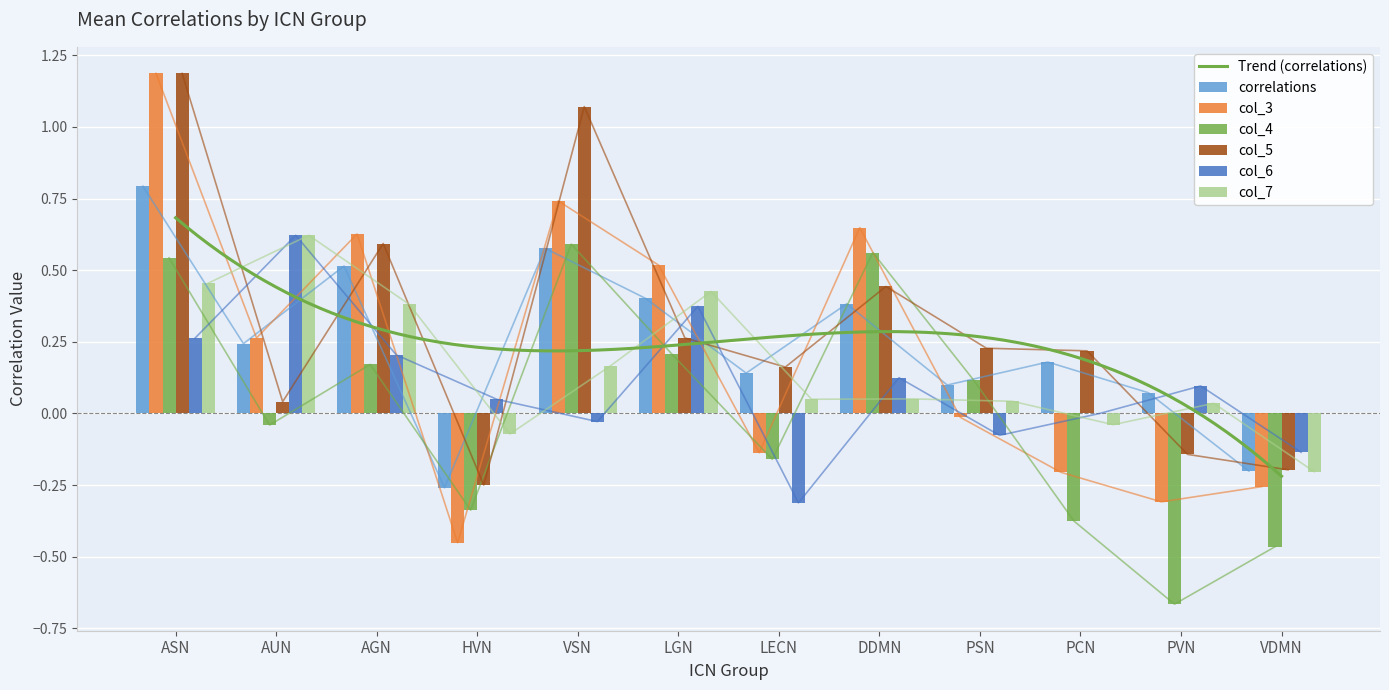

Reading left to right, transcribe all the data shown in this chart.

correlations: 0.8	0.2	0.5	-0.3	0.6	0.4	0.1	0.4	0.1	0.2	0.1	-0.2
col_3: 1.2	0.3	0.6	-0.5	0.7	0.5	-0.1	0.6	-0.0	-0.2	-0.3	-0.3
col_4: 0.5	-0.0	0.2	-0.3	0.6	0.2	-0.2	0.6	0.1	-0.4	-0.7	-0.5
col_5: 1.2	0.0	0.6	-0.2	1.1	0.3	0.2	0.4	0.2	0.2	-0.1	-0.2
col_6: 0.3	0.6	0.2	0.0	-0.0	0.4	-0.3	0.1	-0.1	0.0	0.1	-0.1
col_7: 0.5	0.6	0.4	-0.1	0.2	0.4	0.0	0.1	0.0	-0.0	0.0	-0.2